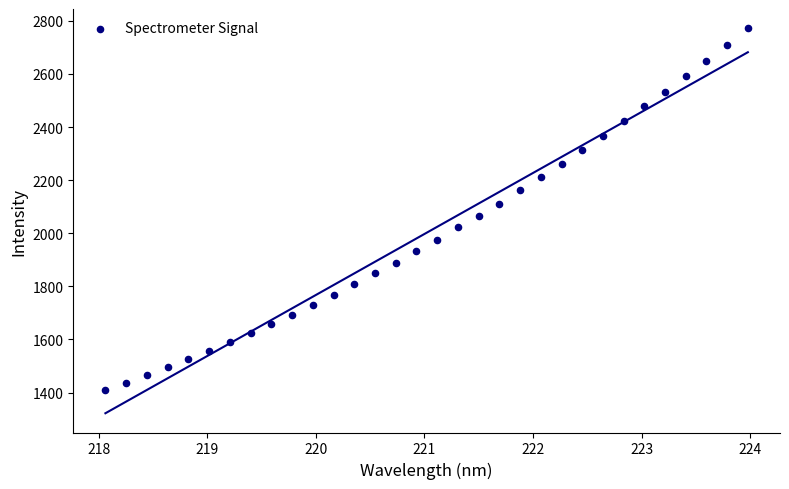

What is the range of Y values (max minus min)?

1363.4